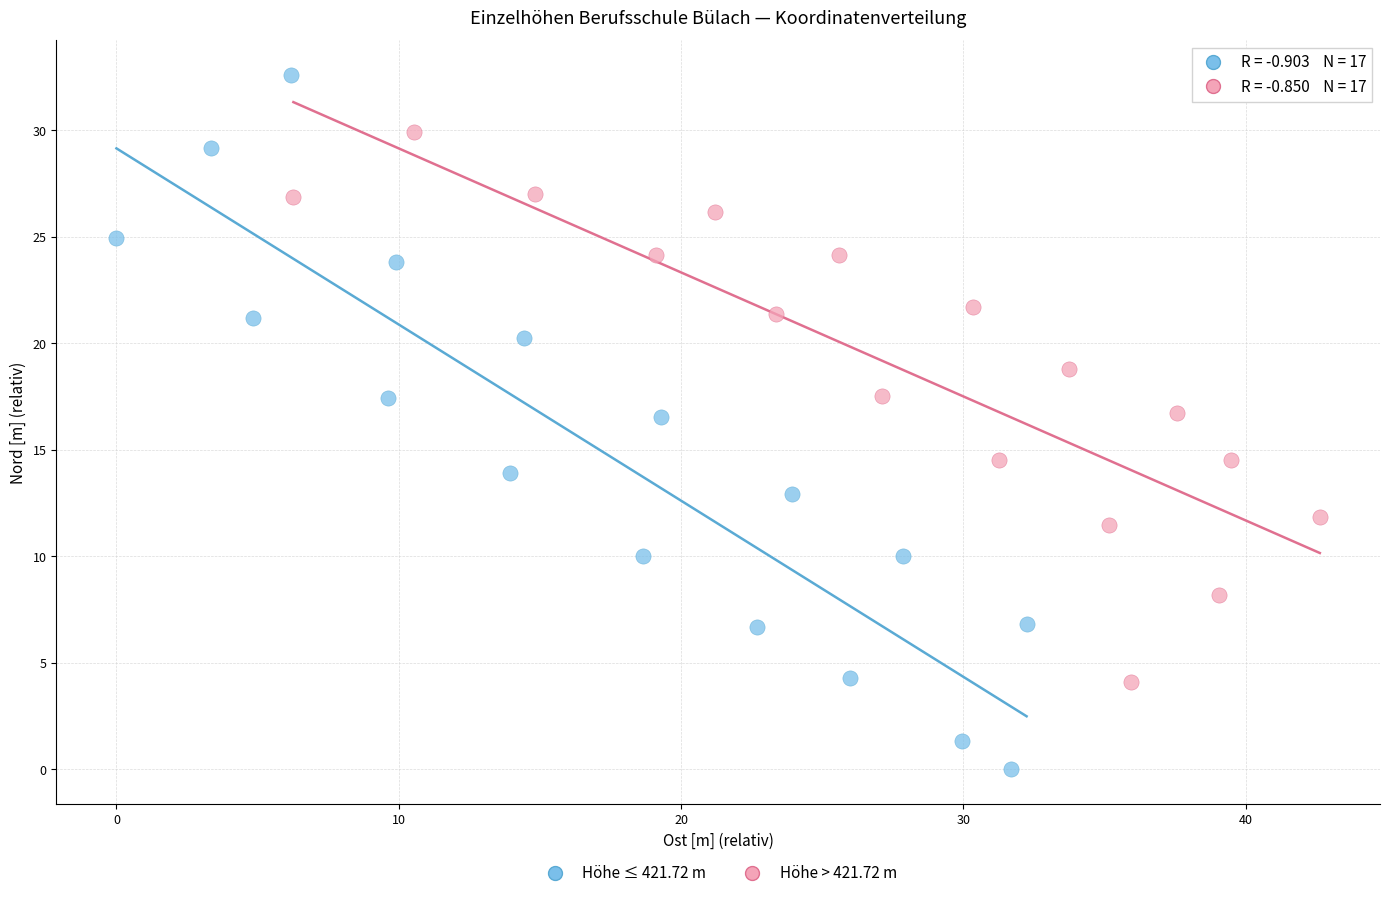

Which series reaches the maximum Y coordinate?

Höhe ≤ 421.72 m